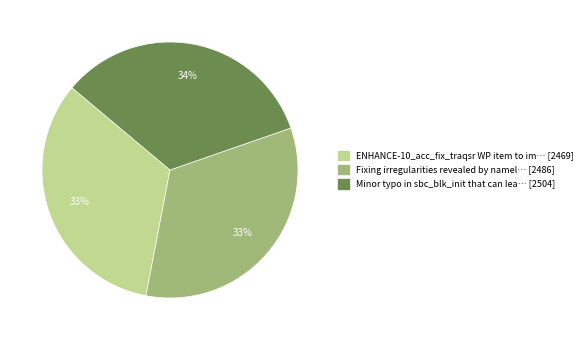

Does any single category account for the majority?

No